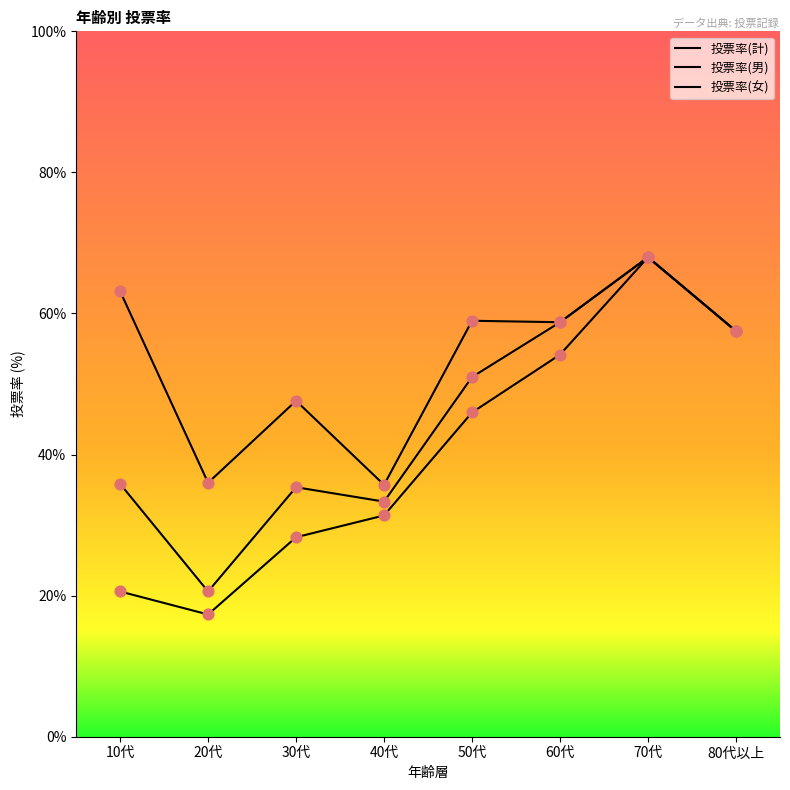

At which category is the sum across all series the highest?

70代